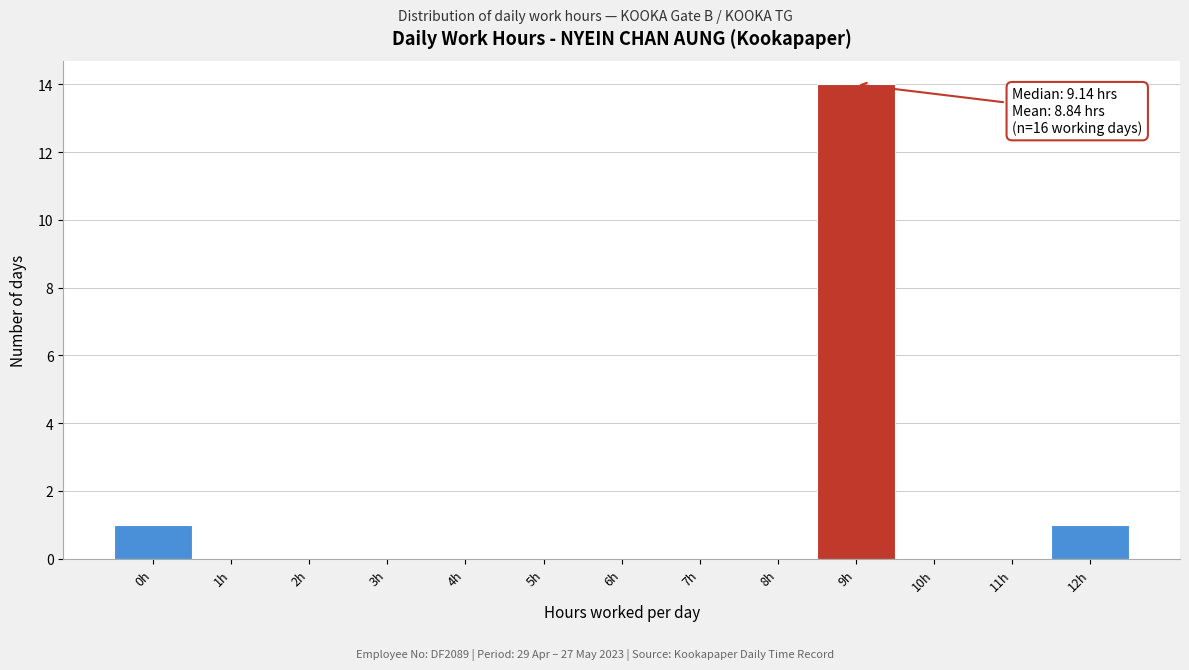

Reading left to right, transcribe all the data shown in this chart.

0h=1	1h=0	2h=0	3h=0	4h=0	5h=0	6h=0	7h=0	8h=0	9h=14	10h=0	11h=0	12h=1